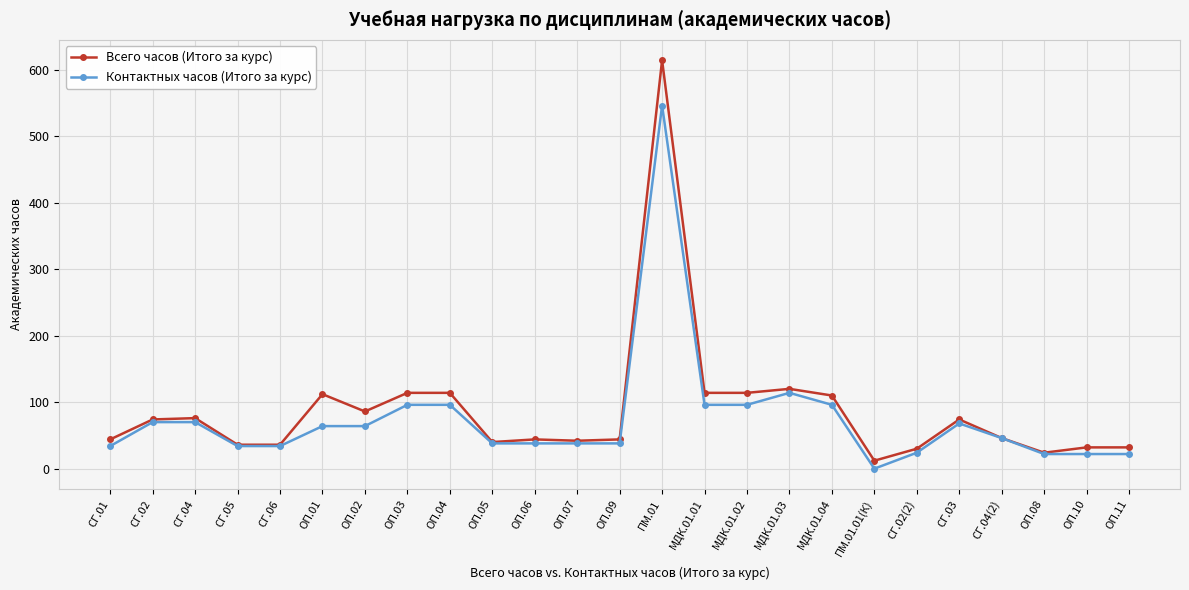

At which label is Контактных часов (Итого за курс) closest to 273?

МДК.01.03